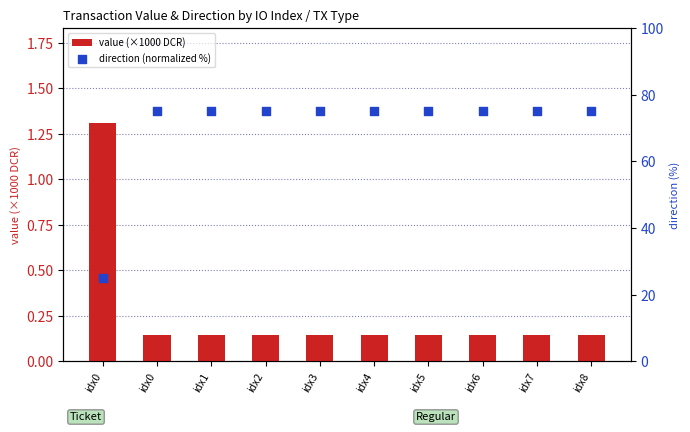

At which category is the sum across all series the highest?

idx0